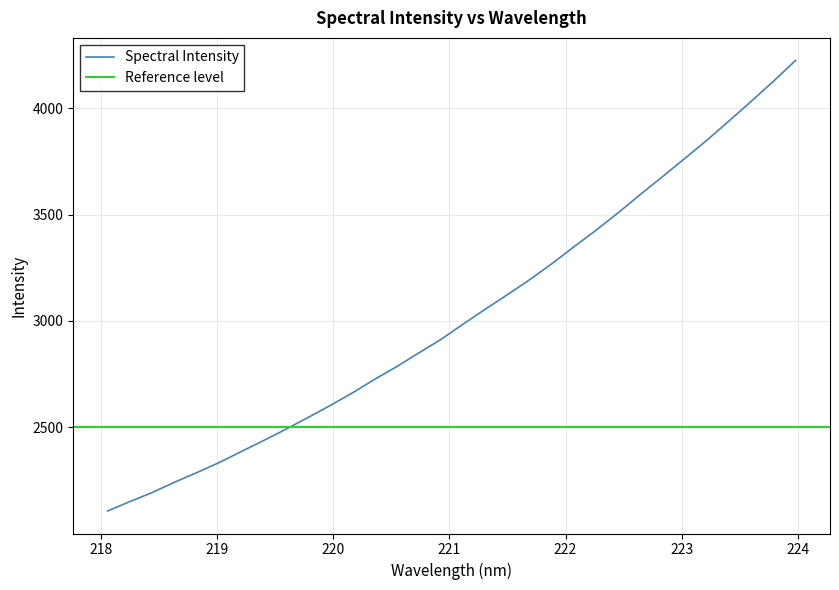

What is the minimum value for Spectral Intensity?

2107.0